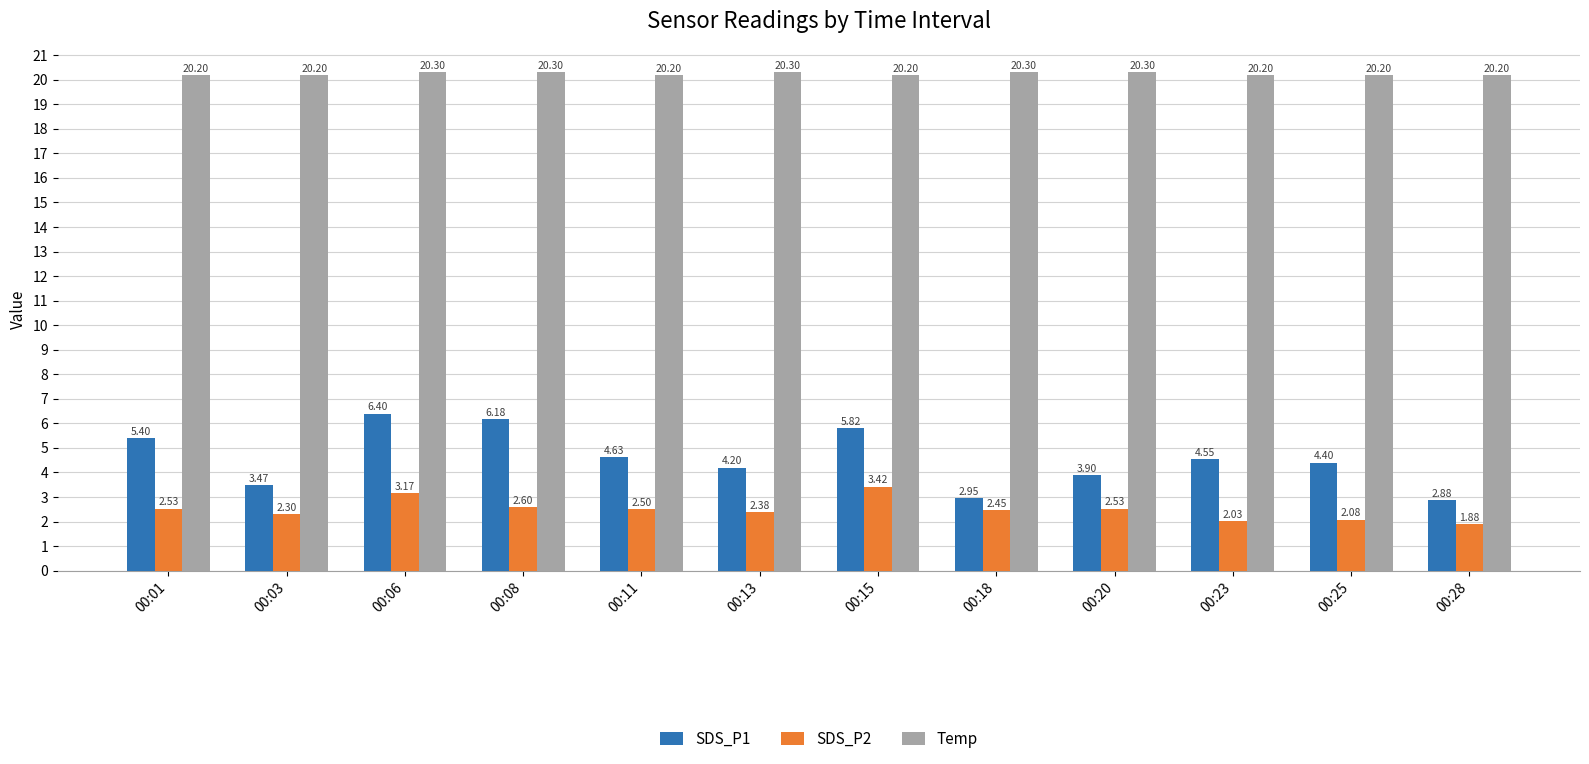

List the labels in order of SDS_P1 value, smallest first.

00:28, 00:18, 00:03, 00:20, 00:13, 00:25, 00:23, 00:11, 00:01, 00:15, 00:08, 00:06